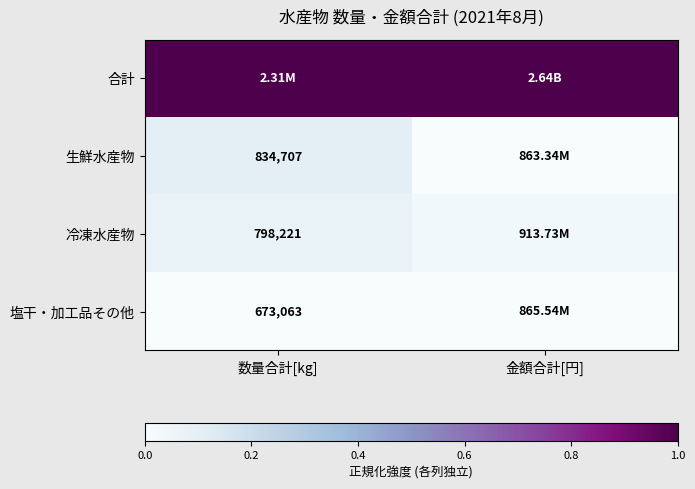

Is the value of 生鮮水産物 at 数量合計[kg] greater than the value of 冷凍水産物 at 数量合計[kg]?

Yes